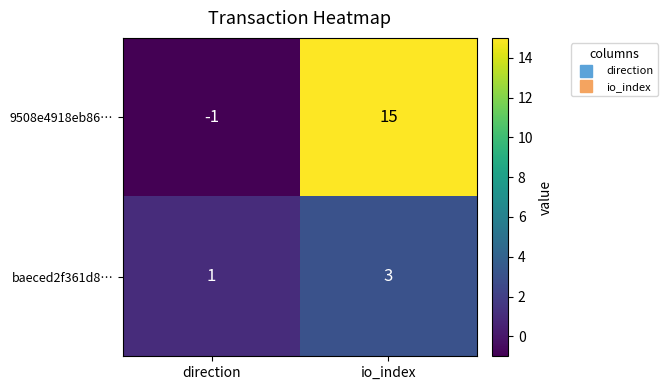

At how many categories does at least one series exceed 2?

1